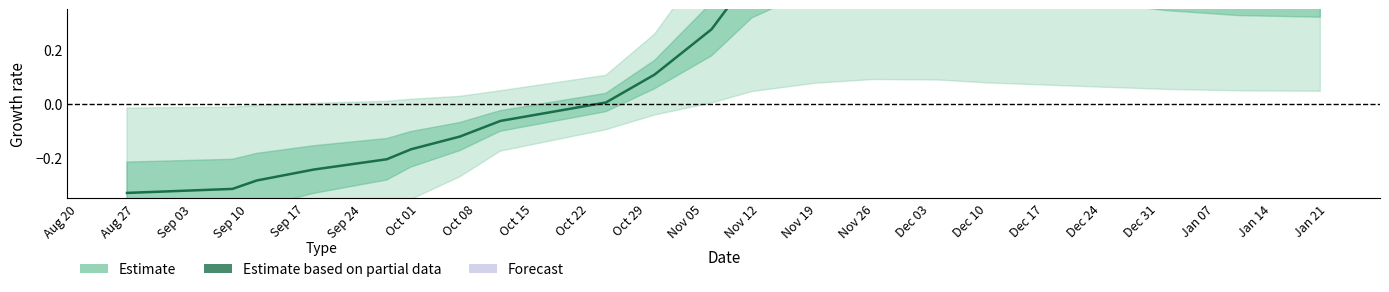

True or false: the data shows 0.7 at Nov 26.

True